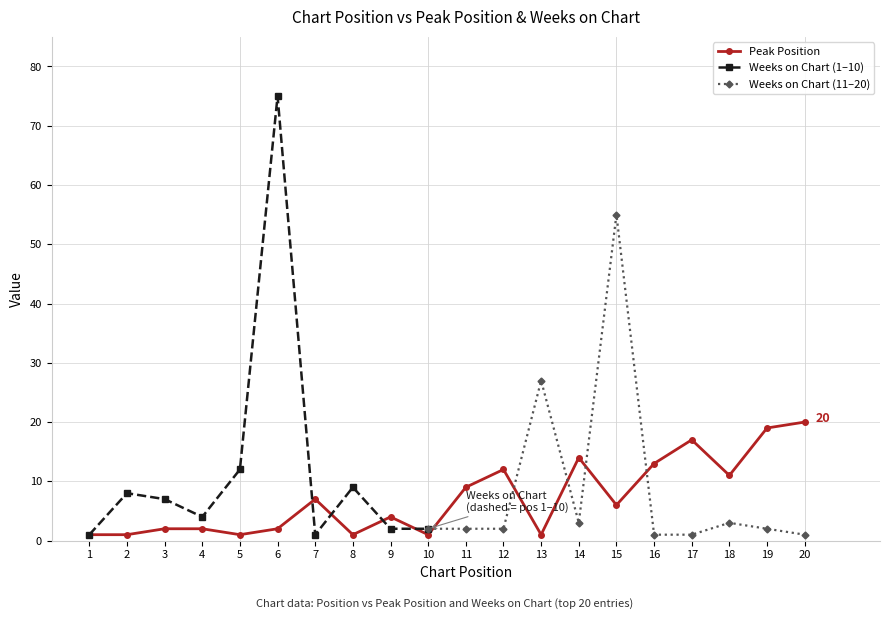

How many points are lower than both their immediate neighbors (excluding endpoints)?

6